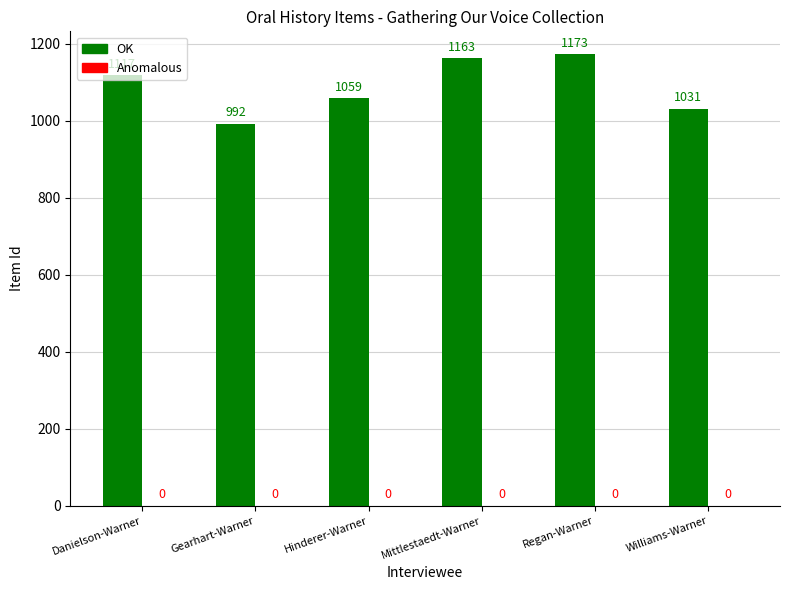

Is it true that the value at Mittlestaedt-Warner is 732?

False